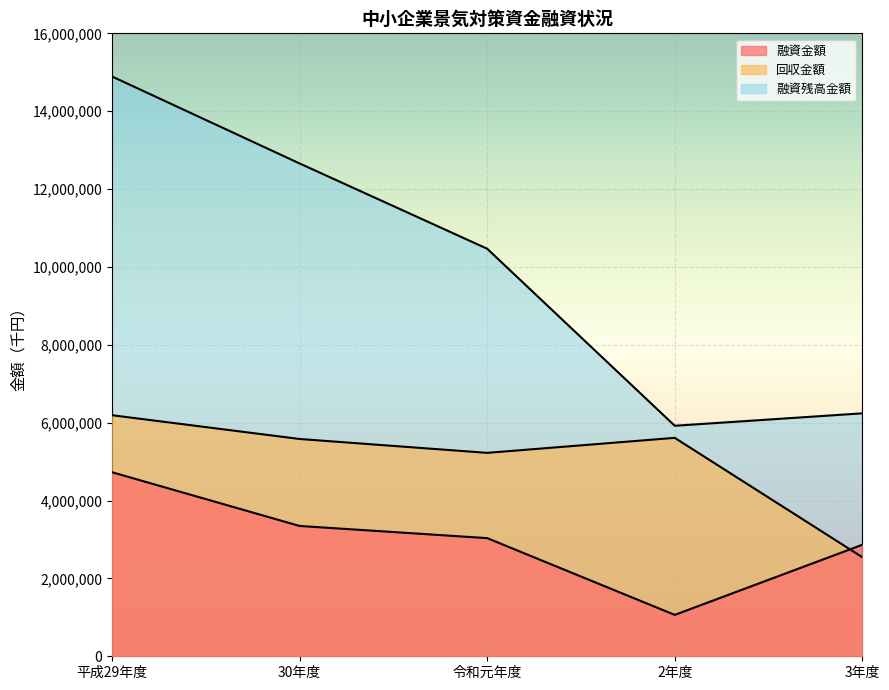

The 回収金額 series shows 1598704 at 2年度. True or false?

False